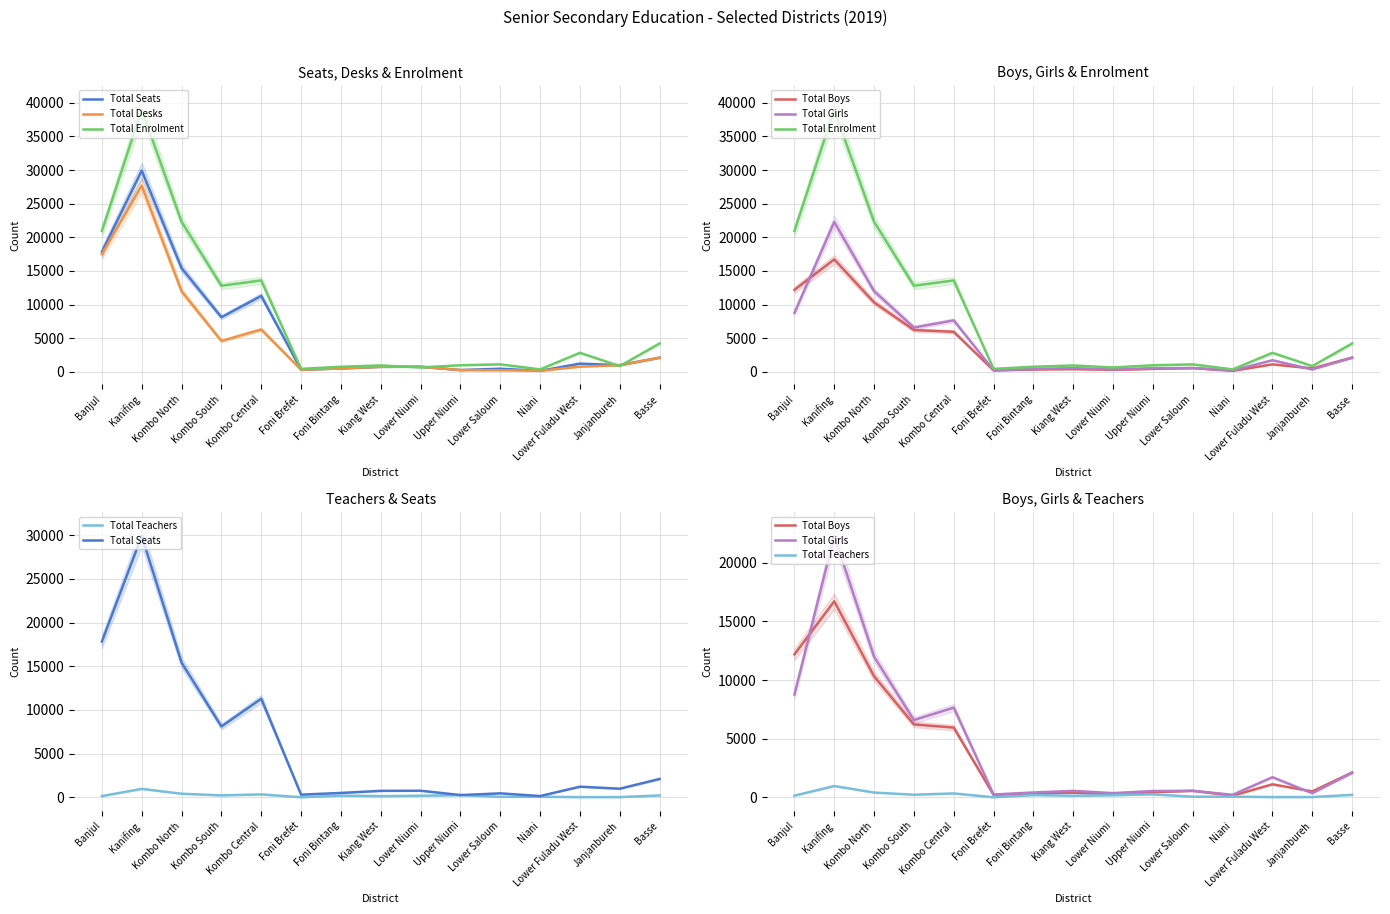

Which series changed the most between Foni Brefet and Foni Bintang?

Total Enrolment